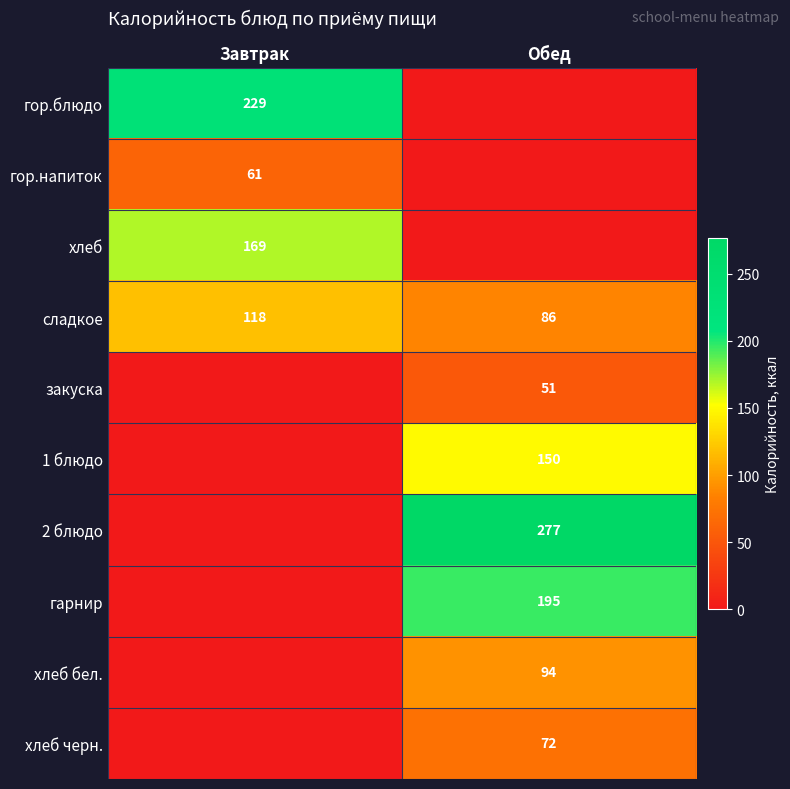

What value does the сладкое series have at Завтрак, to the nearest 10?

120